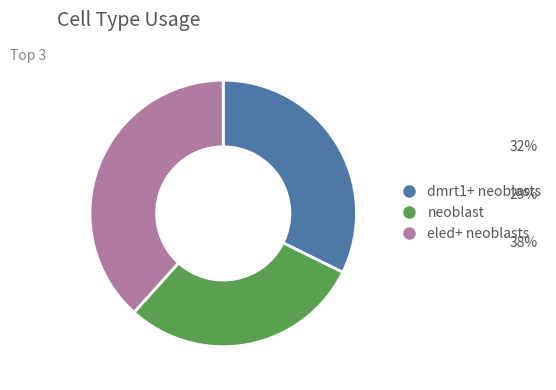

Combined, do eled+ neoblasts and dmrt1+ neoblasts account for over 50%?

Yes